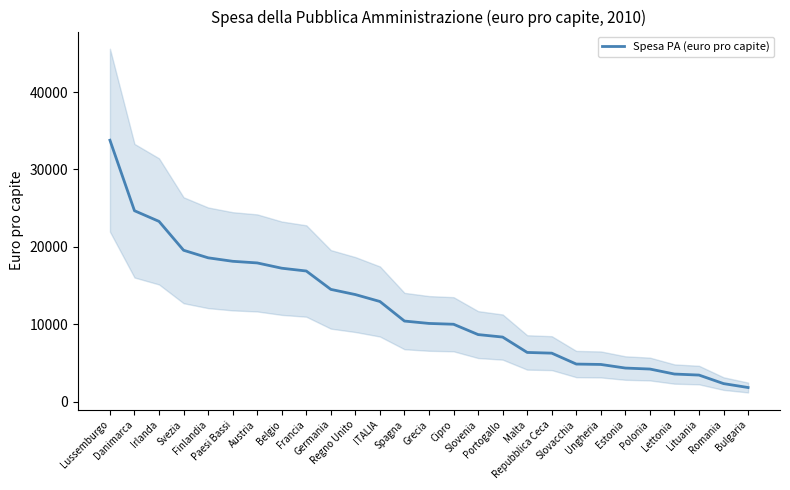

At which label is the value closest to 17799?

Austria